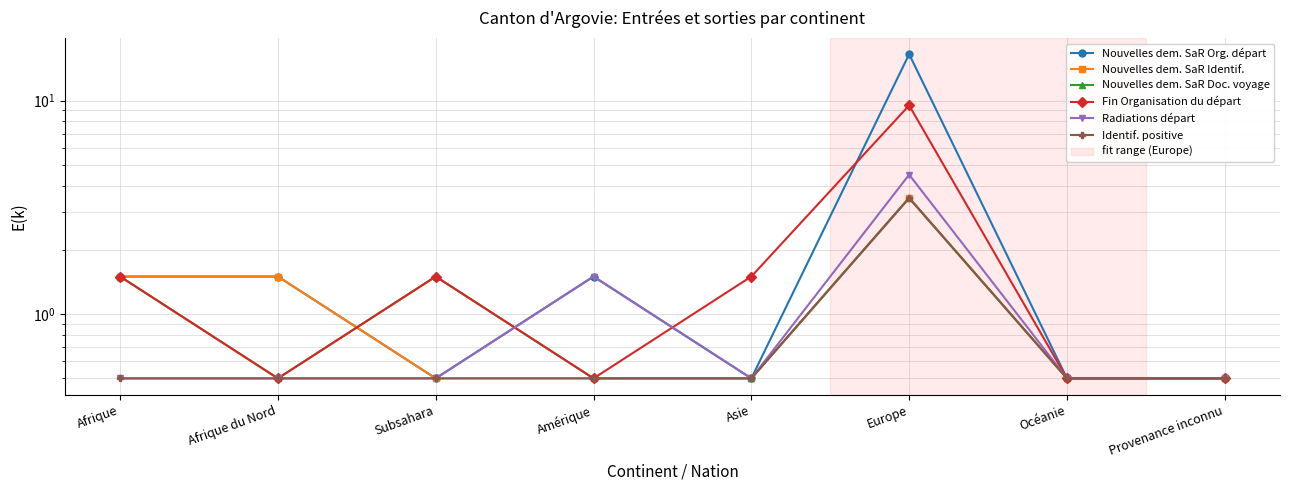

Reading right to left, transcribe all the data shown in this chart.

Nouvelles dem. SaR Org. départ: Provenance inconnu=0.5	Océanie=0.5	Europe=16.5	Asie=0.5	Amérique=1.5	Subsahara=0.5	Afrique du Nord=1.5	Afrique=1.5
Nouvelles dem. SaR Identif.: Provenance inconnu=0.5	Océanie=0.5	Europe=3.5	Asie=0.5	Amérique=0.5	Subsahara=0.5	Afrique du Nord=1.5	Afrique=1.5
Nouvelles dem. SaR Doc. voyage: Provenance inconnu=0.5	Océanie=0.5	Europe=3.5	Asie=0.5	Amérique=0.5	Subsahara=1.5	Afrique du Nord=0.5	Afrique=1.5
Fin Organisation du départ: Provenance inconnu=0.5	Océanie=0.5	Europe=9.5	Asie=1.5	Amérique=0.5	Subsahara=1.5	Afrique du Nord=0.5	Afrique=1.5
Radiations départ: Provenance inconnu=0.5	Océanie=0.5	Europe=4.5	Asie=0.5	Amérique=1.5	Subsahara=0.5	Afrique du Nord=0.5	Afrique=0.5
Identif. positive: Provenance inconnu=0.5	Océanie=0.5	Europe=3.5	Asie=0.5	Amérique=0.5	Subsahara=0.5	Afrique du Nord=0.5	Afrique=0.5